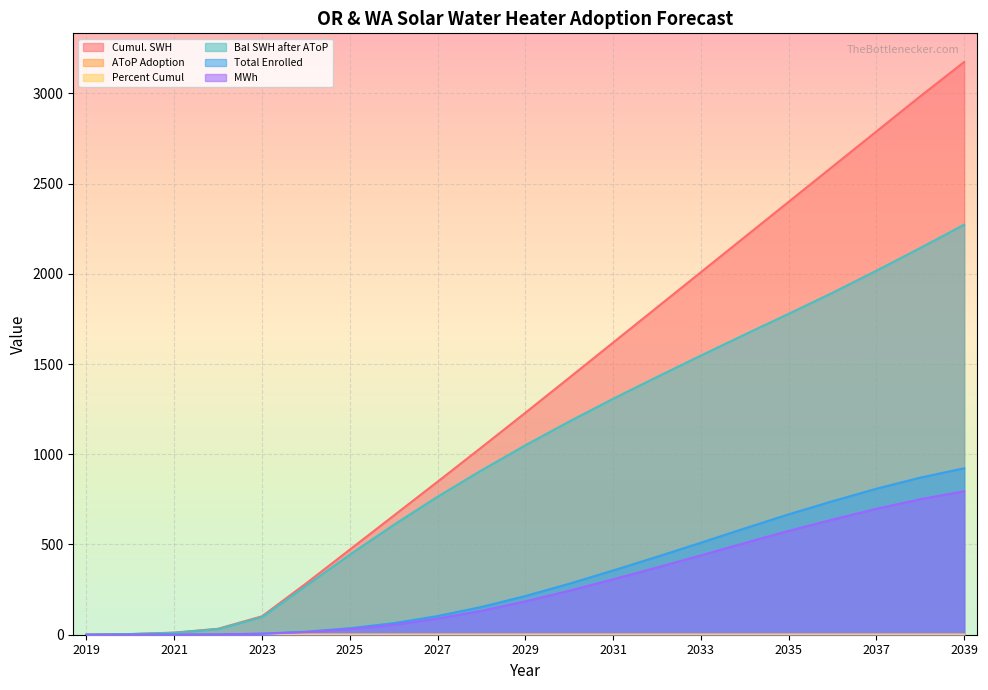

True or false: Total Enrolled and MWh intersect in this chart.

False